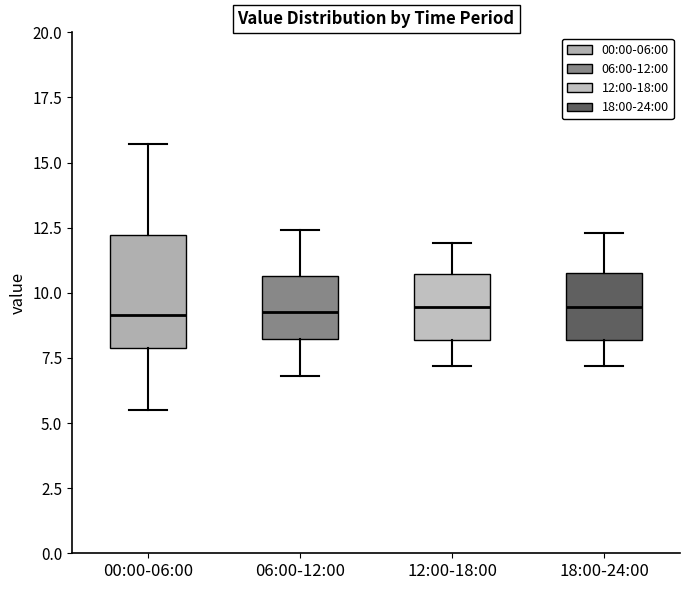

Reading left to right, read every box against the y-axis: the position of its median line, the range the box covers, and the ends of its whiskers. The values are not printed on the chart, so give them approximately, as read against the axis.

00:00-06:00: median 9.0, box 8.0 to 12.0, whiskers 5.5 to 15.5
06:00-12:00: median 9.5, box 8.0 to 10.5, whiskers 7.0 to 12.5
12:00-18:00: median 9.5, box 8.0 to 10.5, whiskers 7.0 to 12.0
18:00-24:00: median 9.5, box 8.0 to 11.0, whiskers 7.0 to 12.5